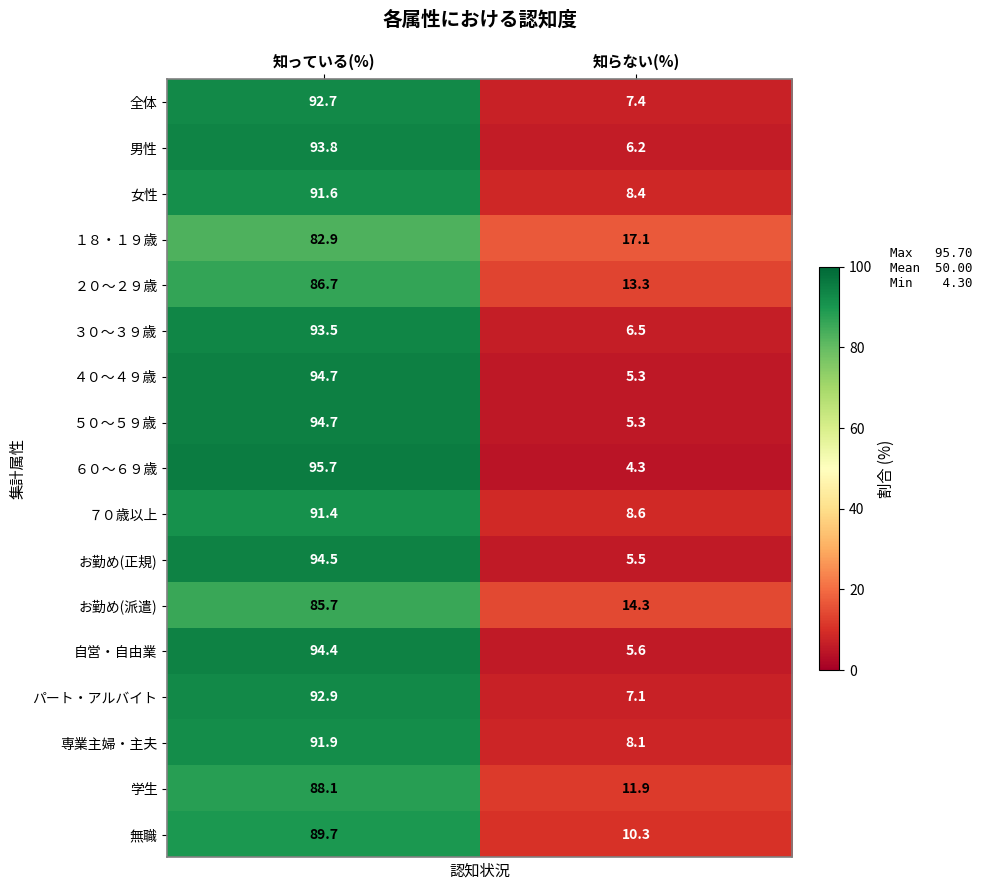

List the labels in order of １８・１９歳 value, smallest first.

知らない(%), 知っている(%)